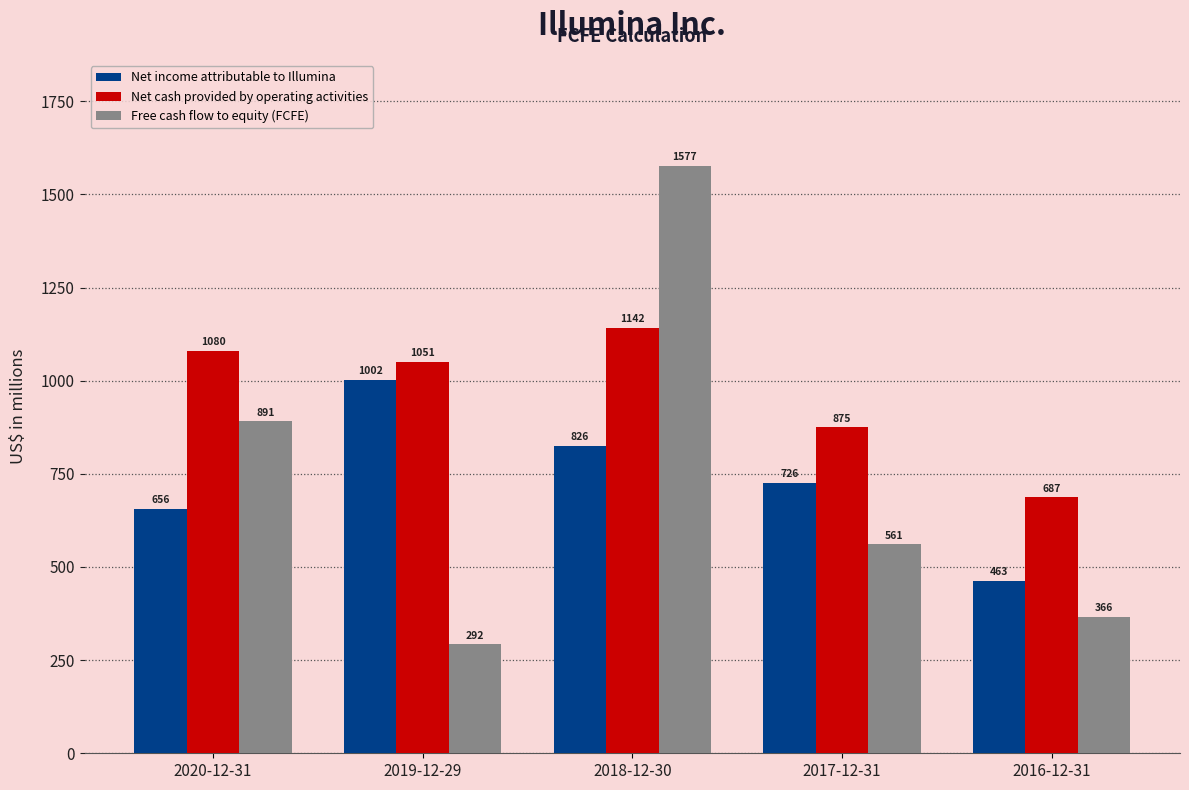

What is the label of the 4th bar from the right?

2019-12-29